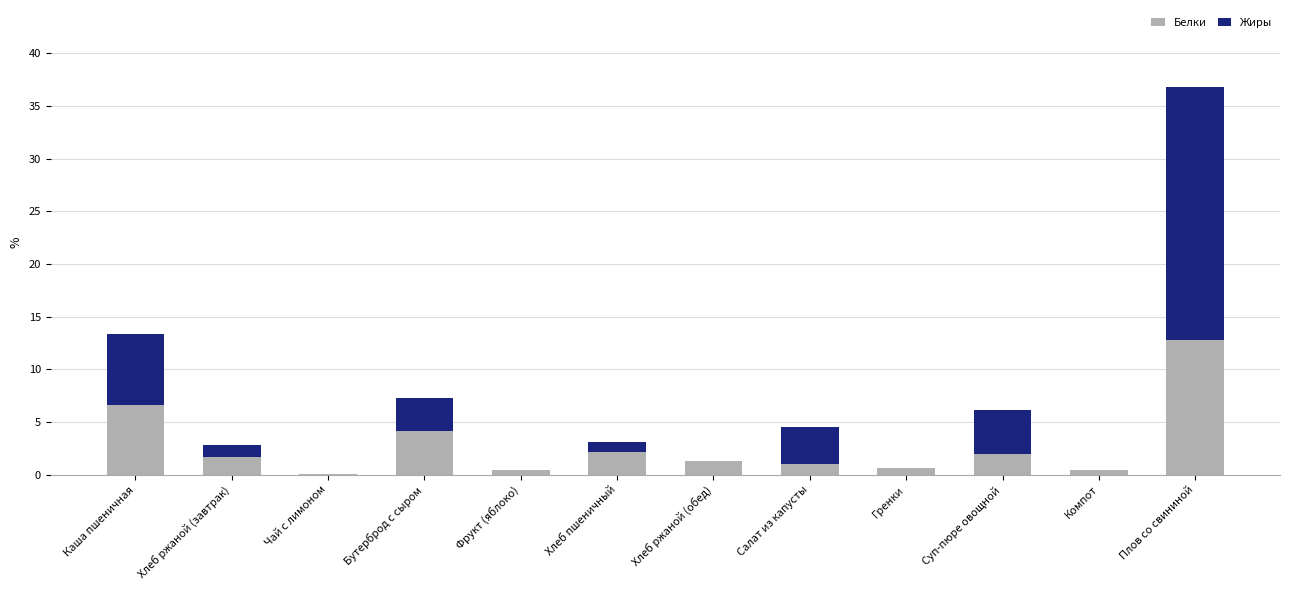

Are the bars grouped side by side (vs. stacked)?

No